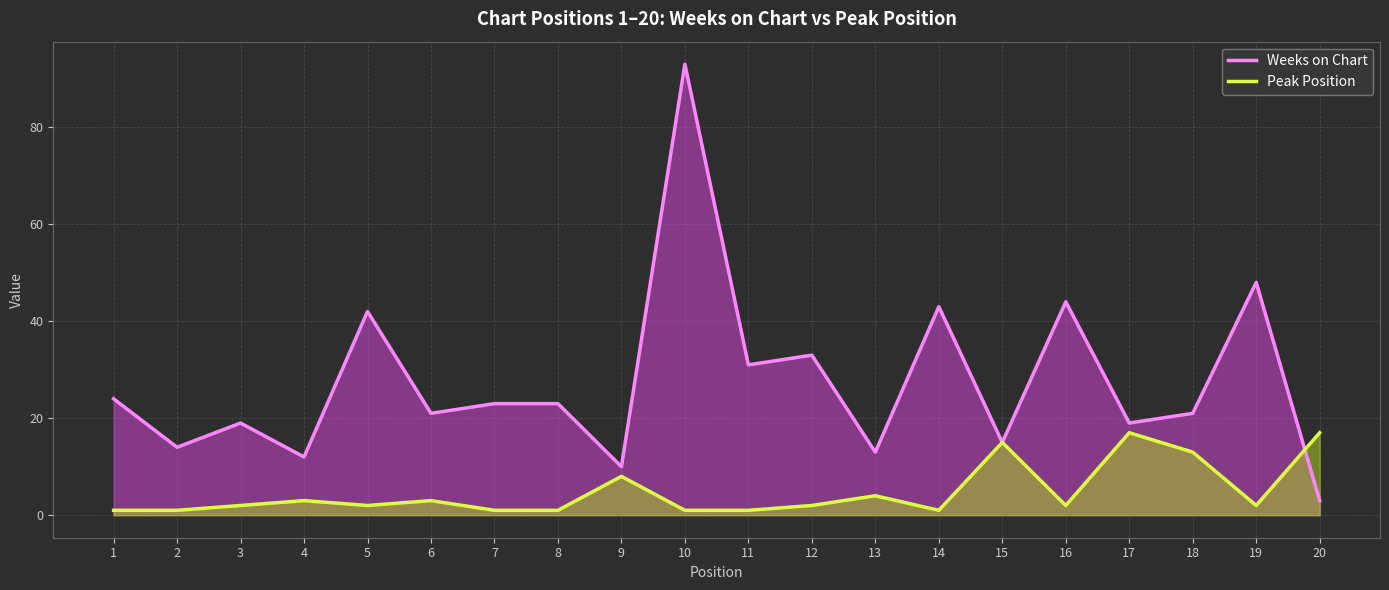

True or false: Peak Position has a value of 17 at 17.

True